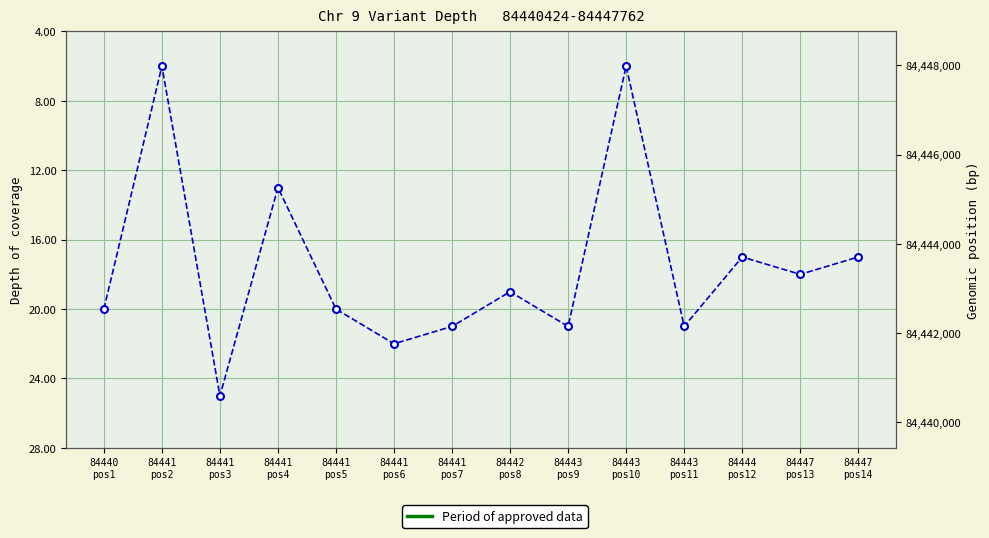

What is the label of the 11th point from the left?

84443
pos11